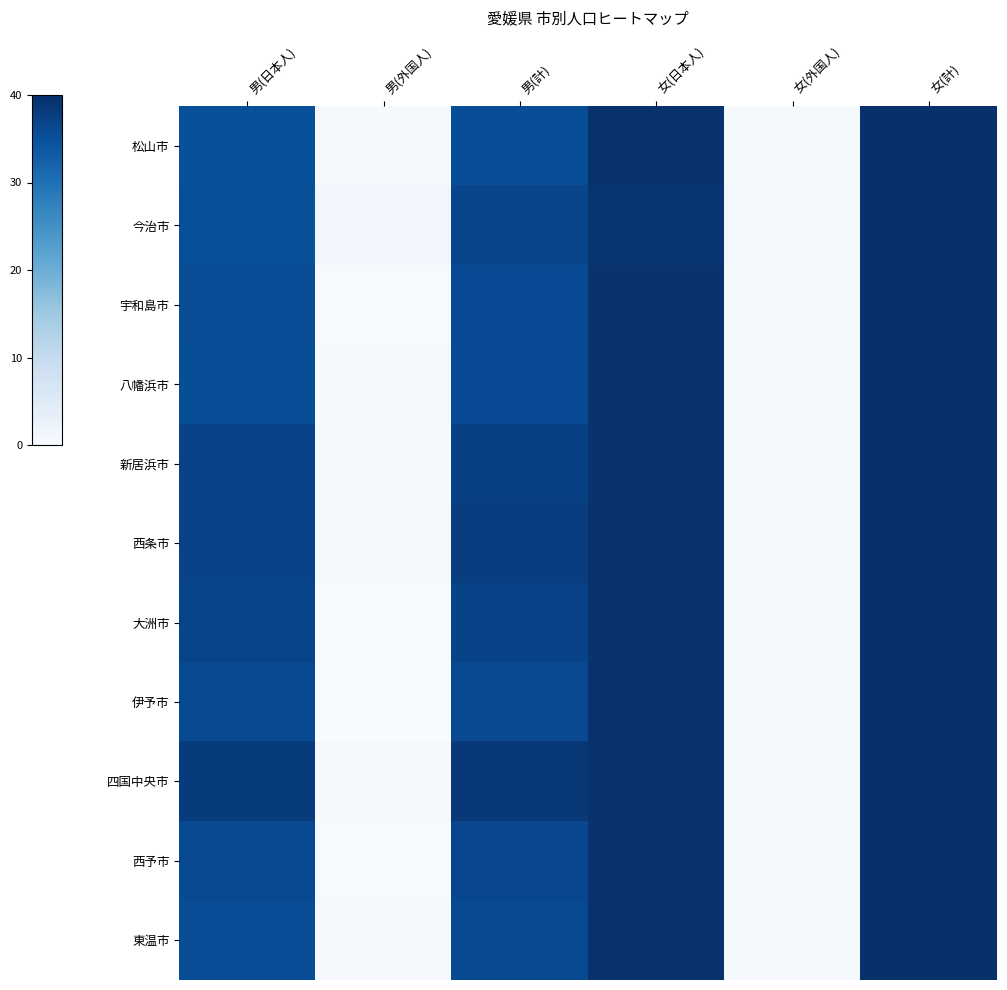

What is the total value across all series at 男(外国人)?

5.1